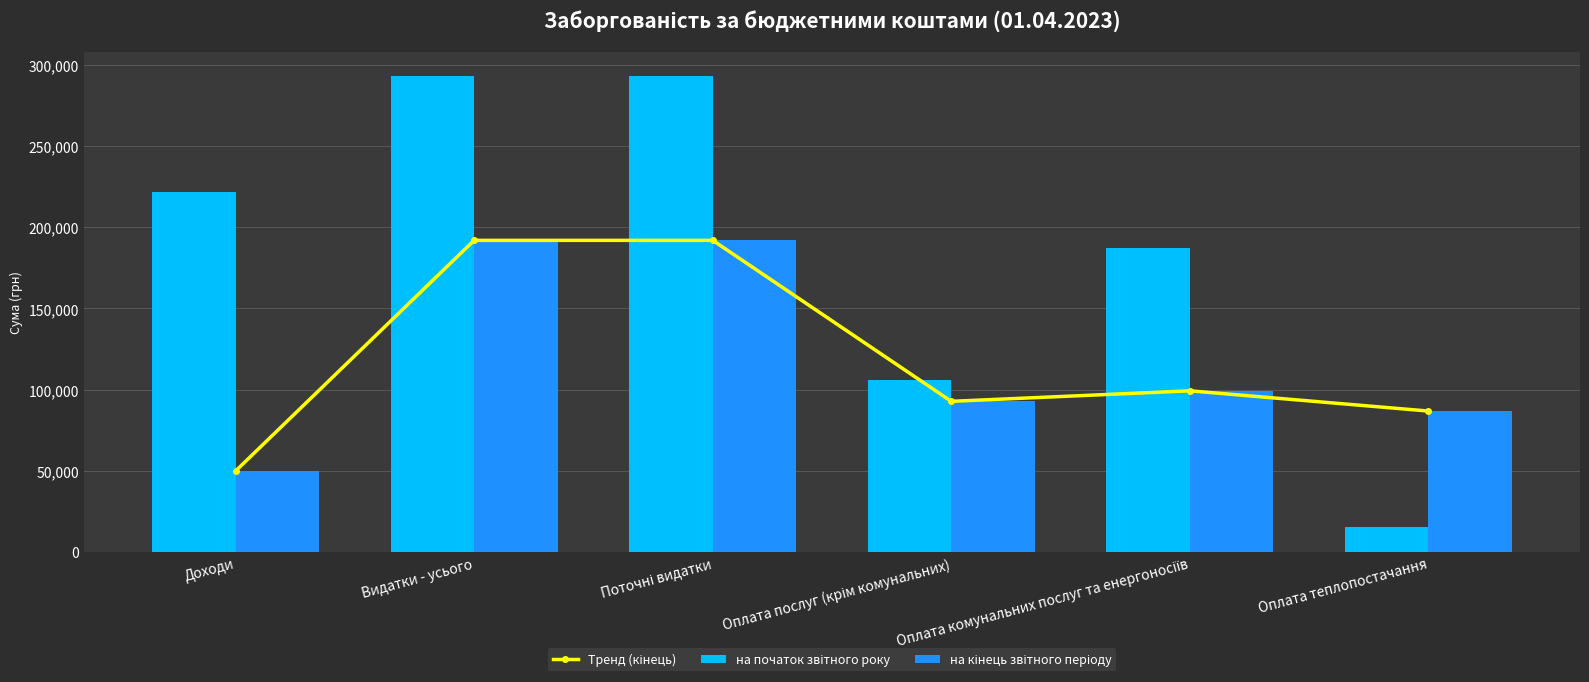

The value of Тренд (кінець) at Поточні видатки is 106752.1. True or false?

False